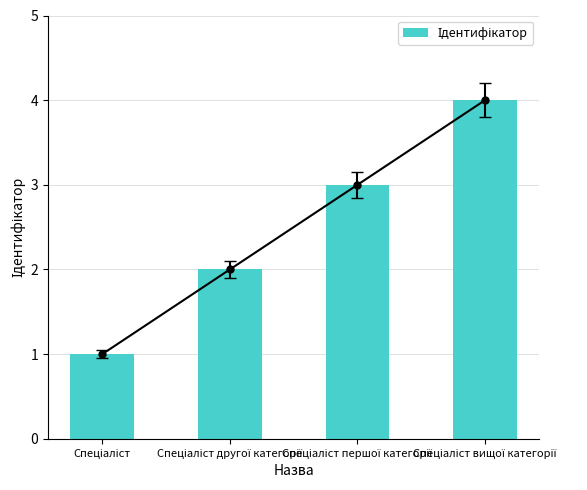

At which label is the value closest to 2?

Спеціаліст другої категорії